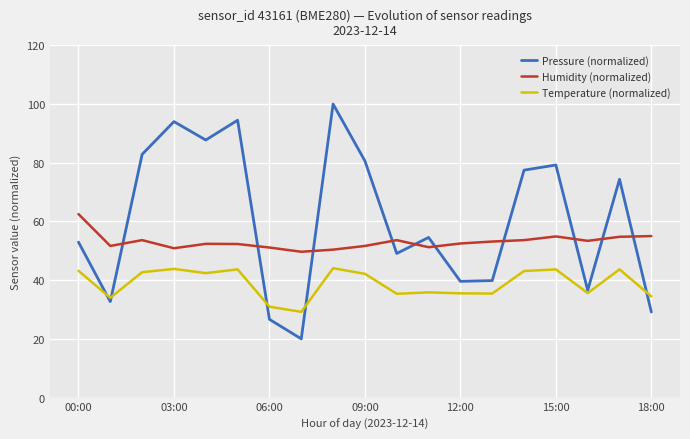

Which series has the largest total across all categories?

Pressure (normalized)